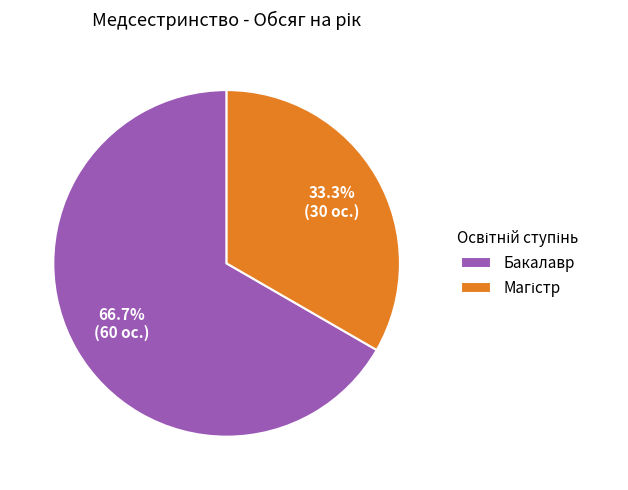

Is it true that Бакалавр is 82% of the pie?

False